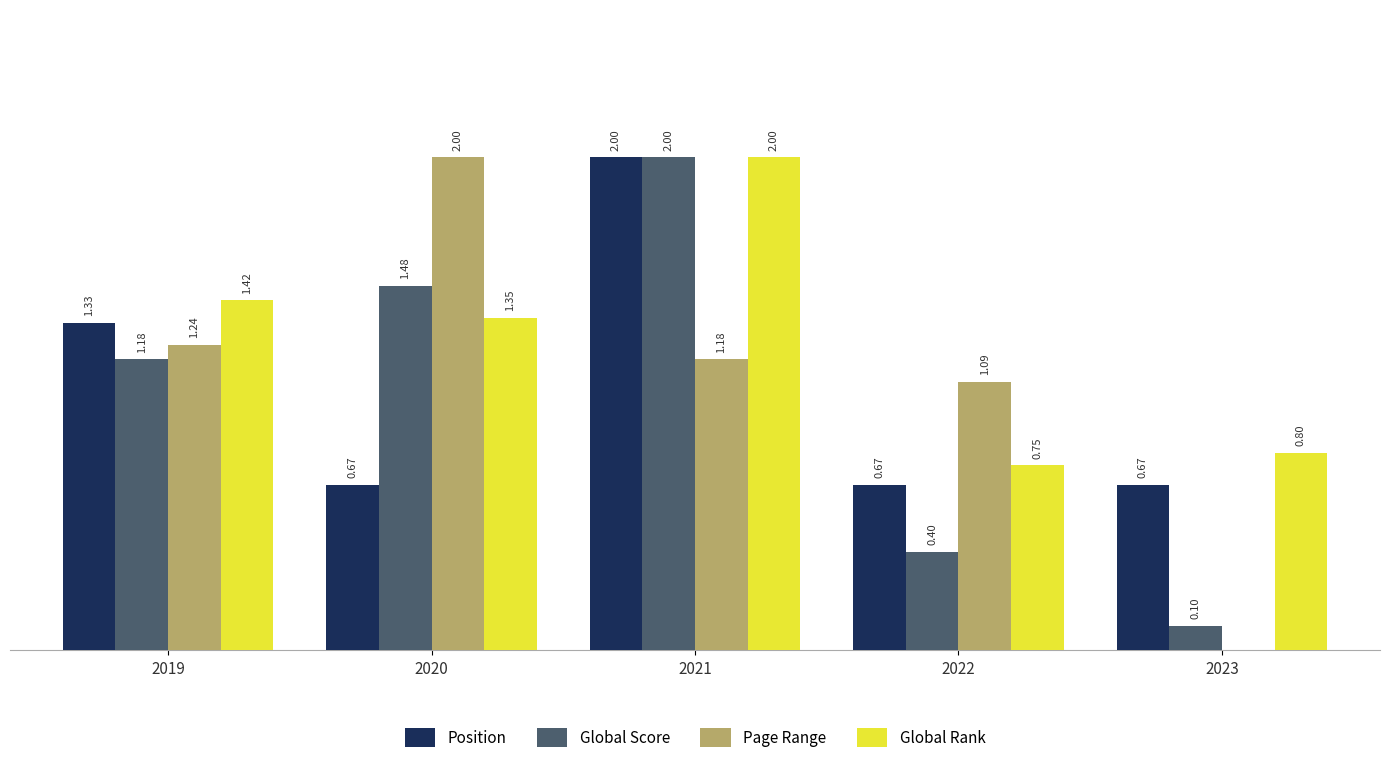

Between 2019 and 2021, which series saw the biggest shift?

Global Score